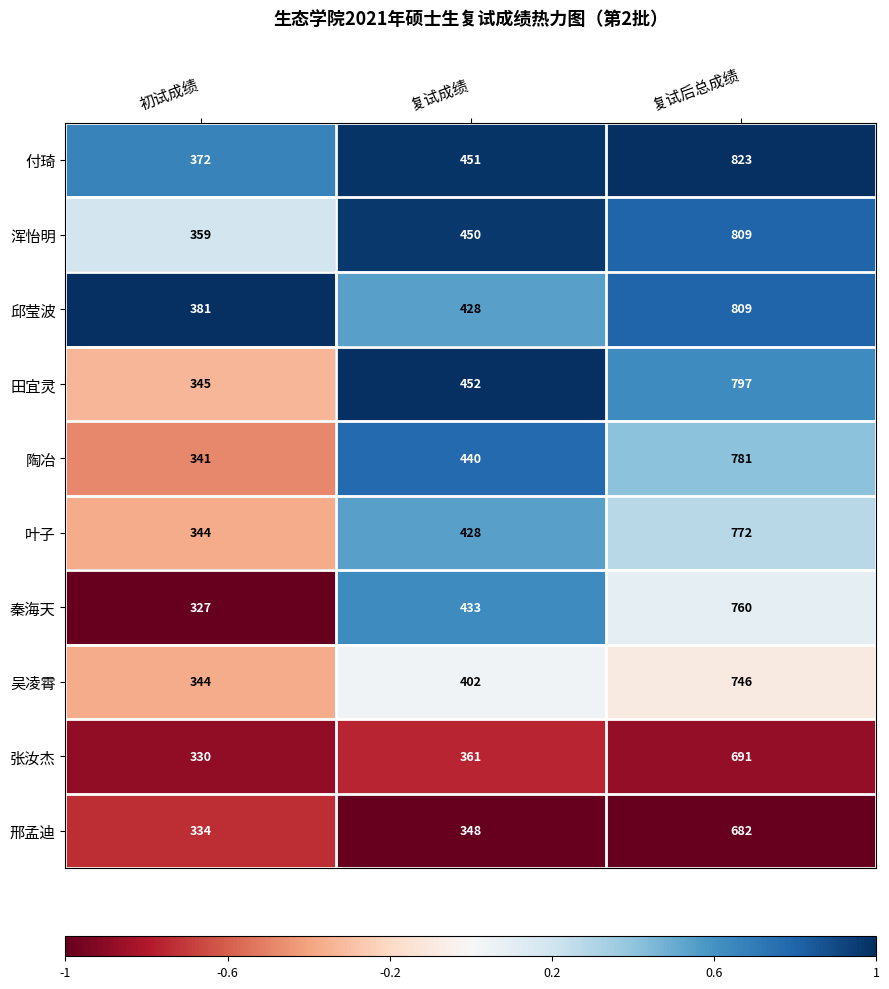

Rank the categories by 田宜灵 value from lowest to highest.

初试成绩, 复试成绩, 复试后总成绩